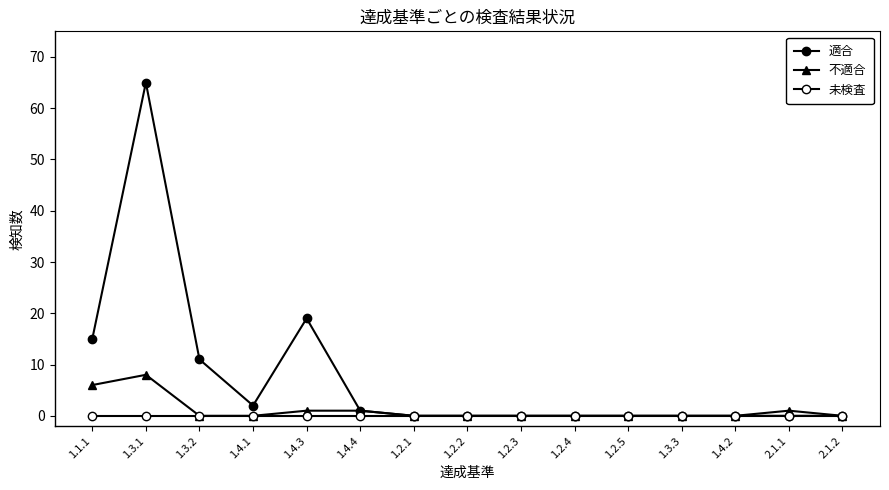

Is this an area chart (filled region under the line)?

No